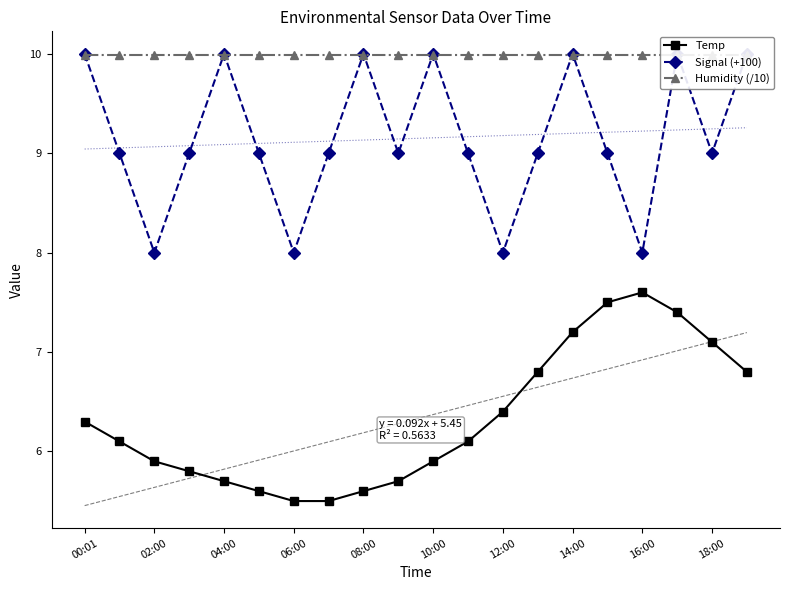

How many series are shown in this chart?

3